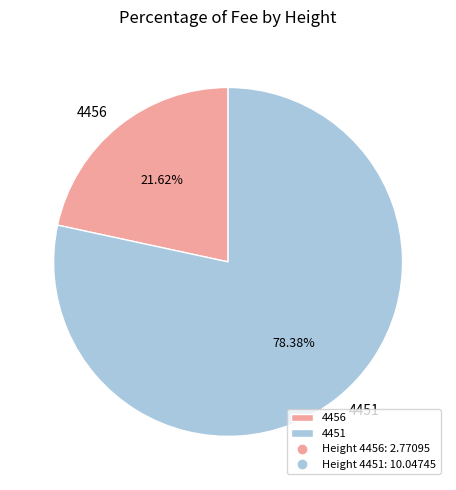

Combined, what portion of the pie is 4456 and 4451?

100.0%